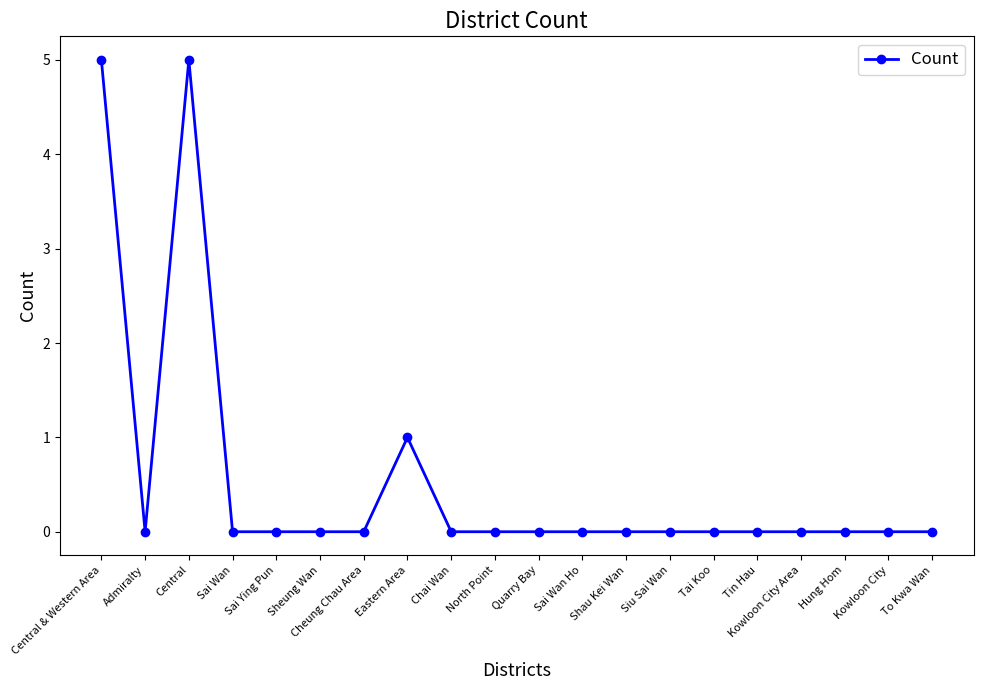

What is the change in value from Eastern Area to Kowloon City?

-1